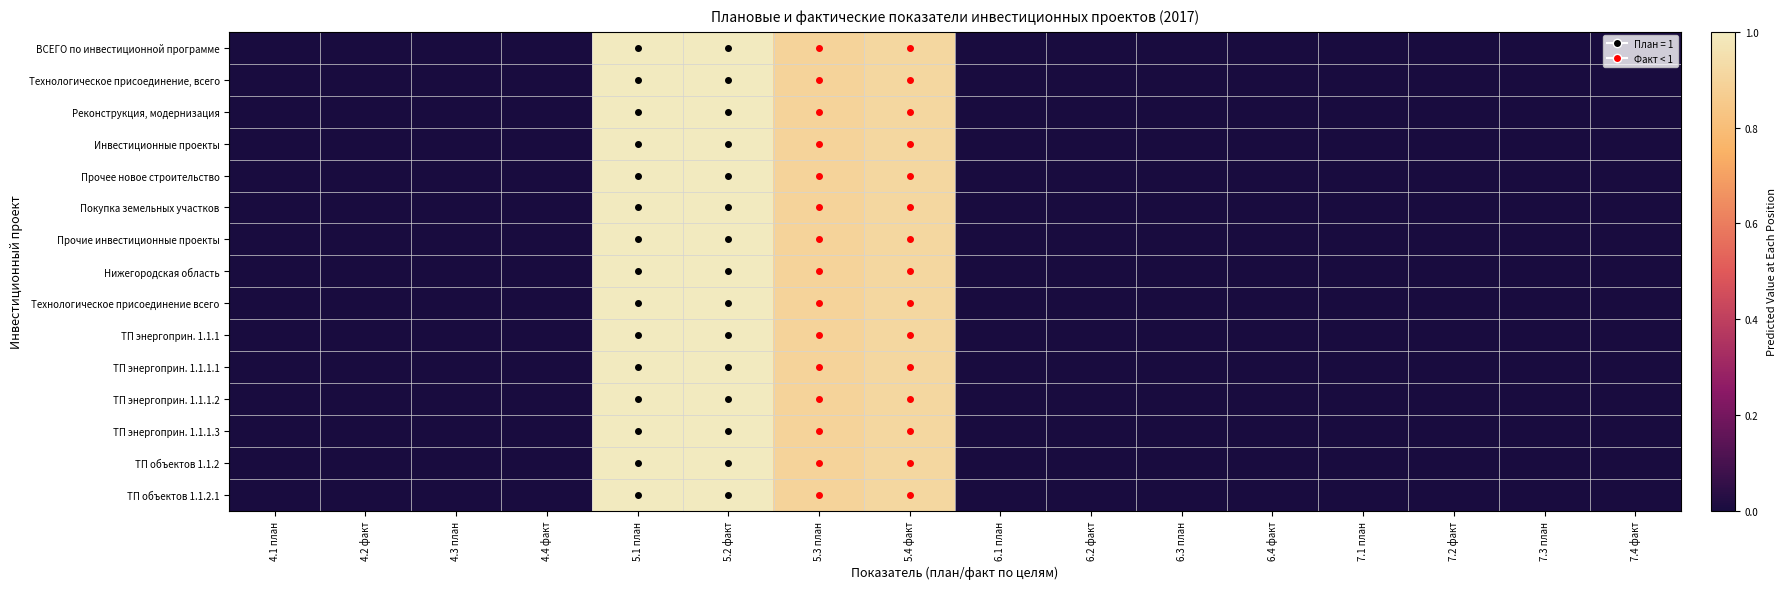

Which series has the widest spread of values?

ВСЕГО по инвестиционной программе